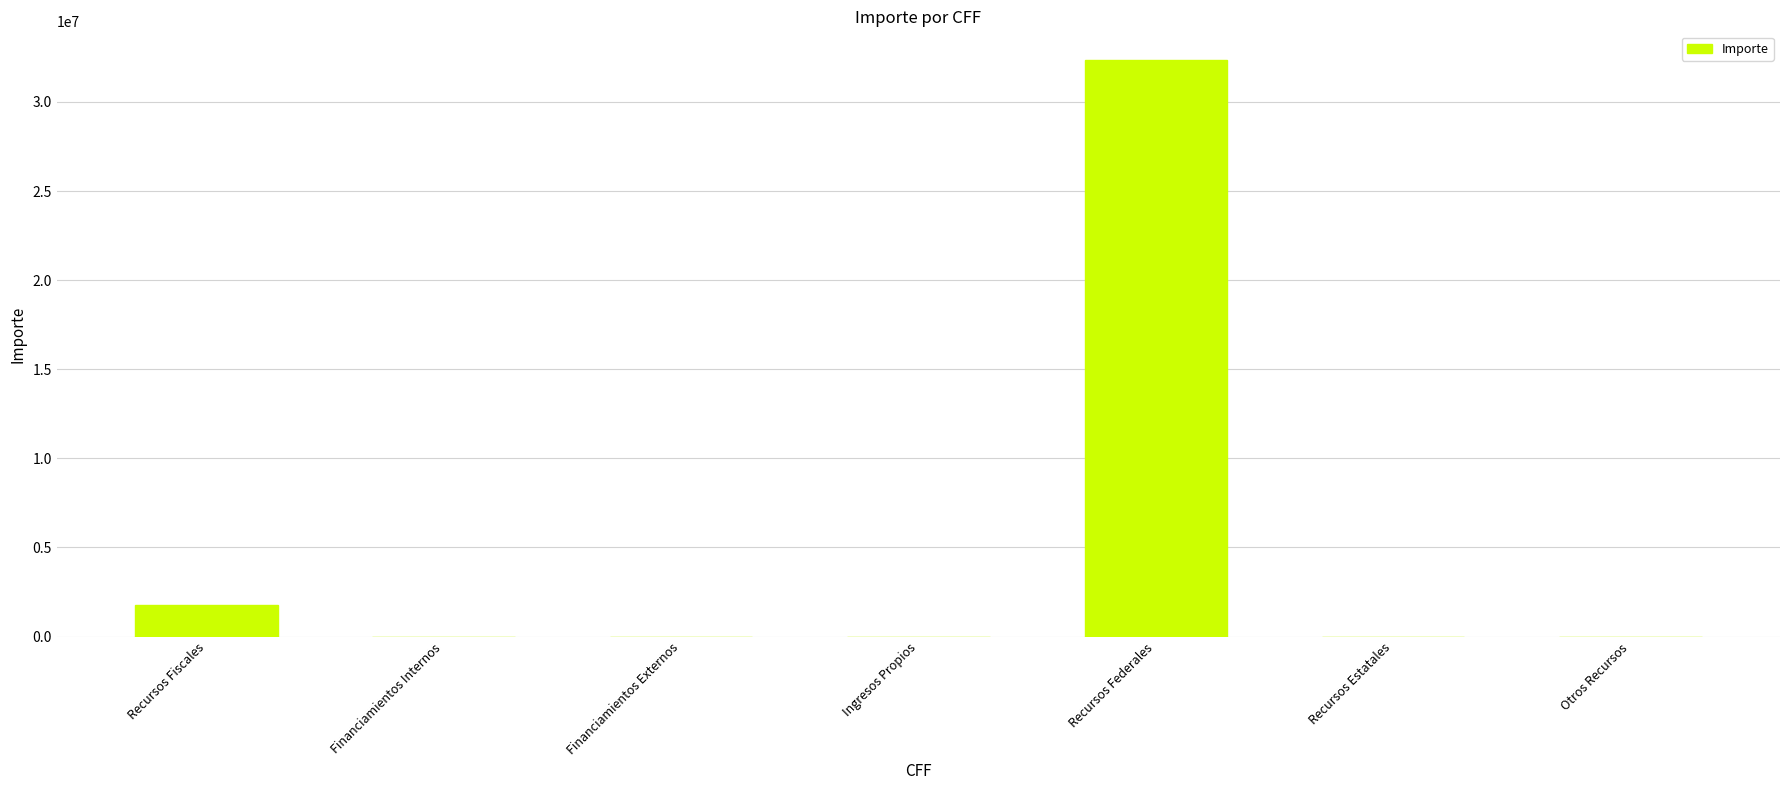

True or false: the data shows 0.0 at Otros Recursos.

True